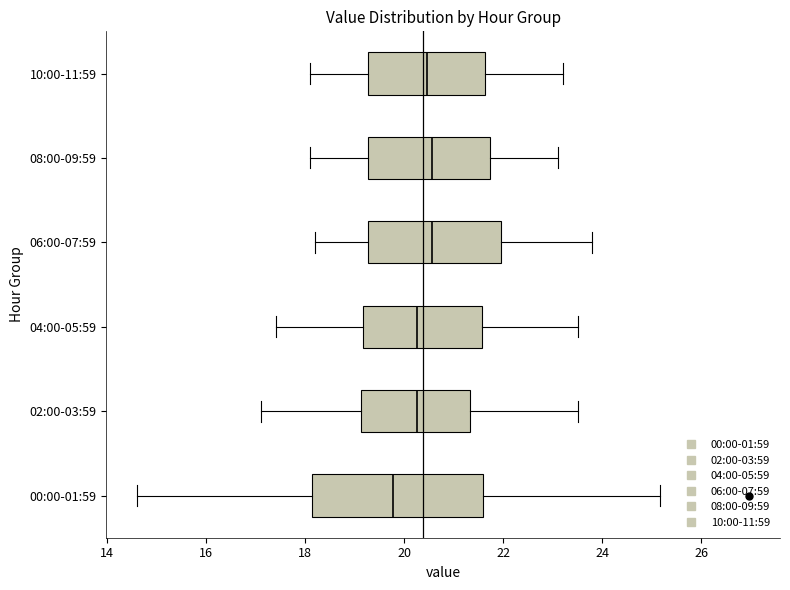

Which box's median line is the furthest to the left?

00:00-01:59